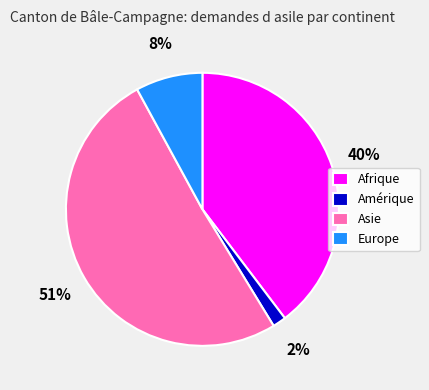

Combined, do Asie and Amérique account for over 50%?

Yes